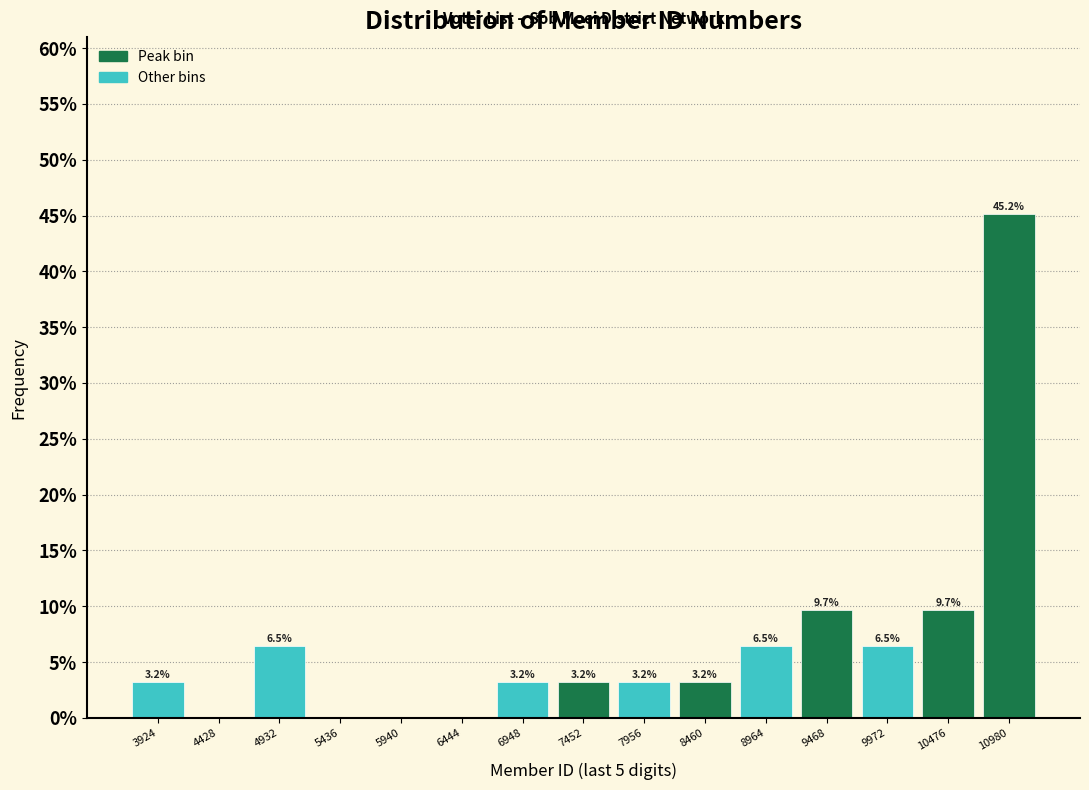

Over which range of the x-axis is the bar tallest?

10700 to 11200